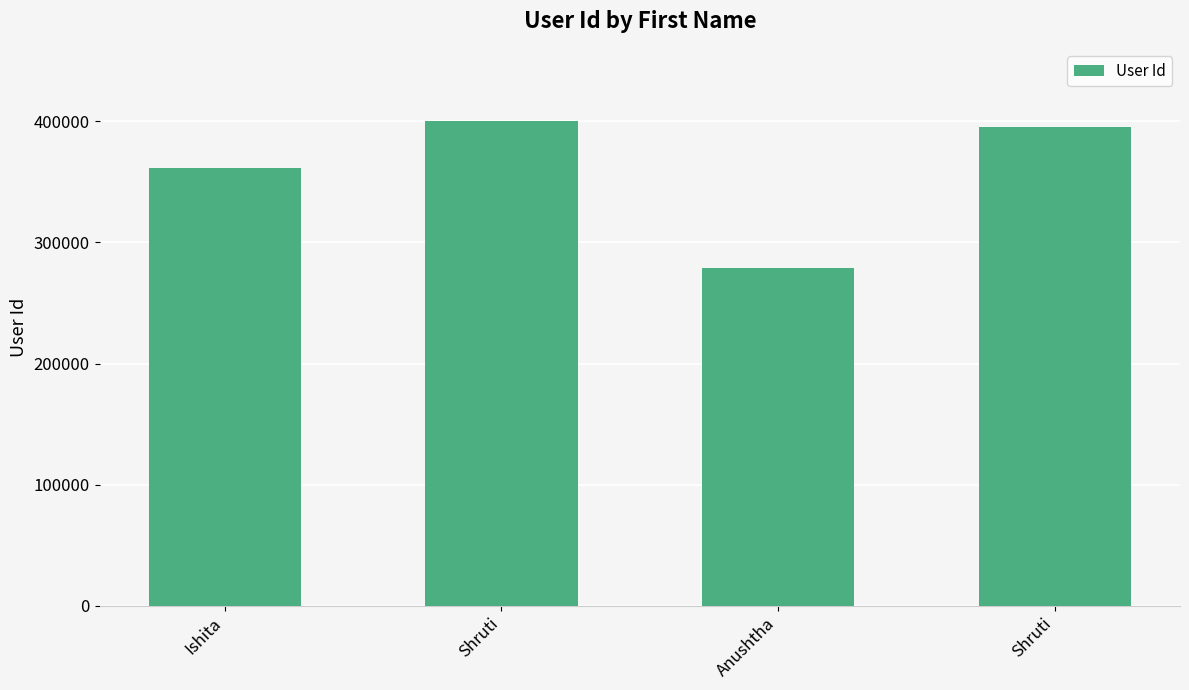

How many distinct data groups are displayed?

1